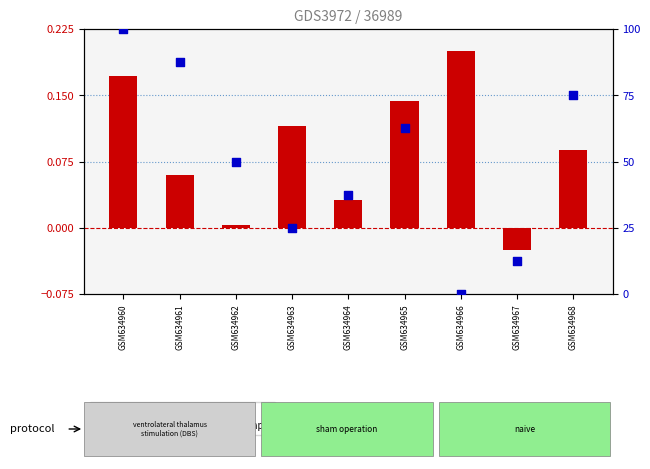

What is the total value across all series at GSM634968?

75.1